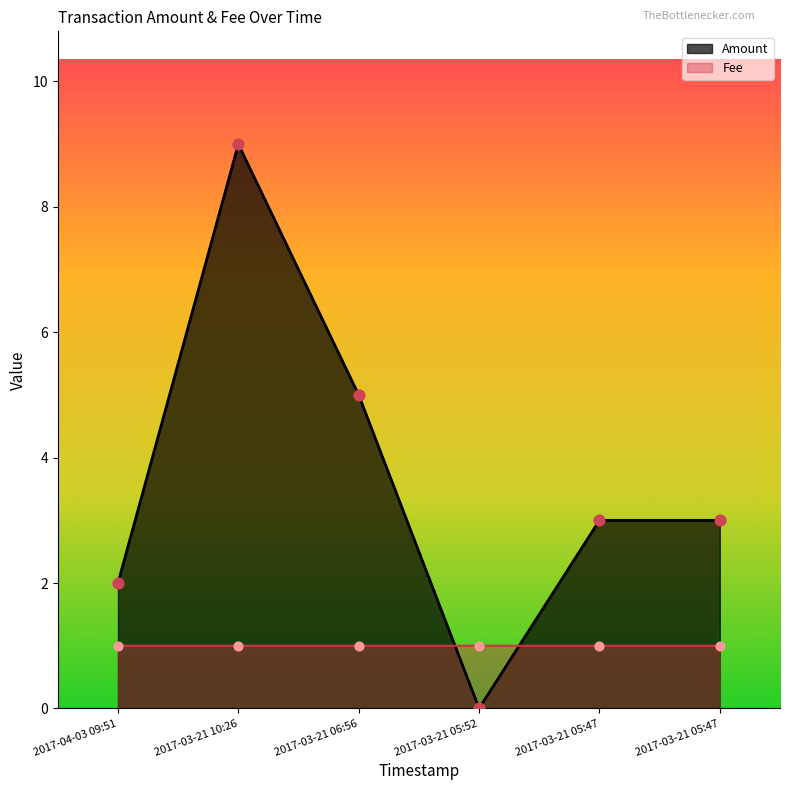

Which series has the largest Y range (max minus min)?

Amount